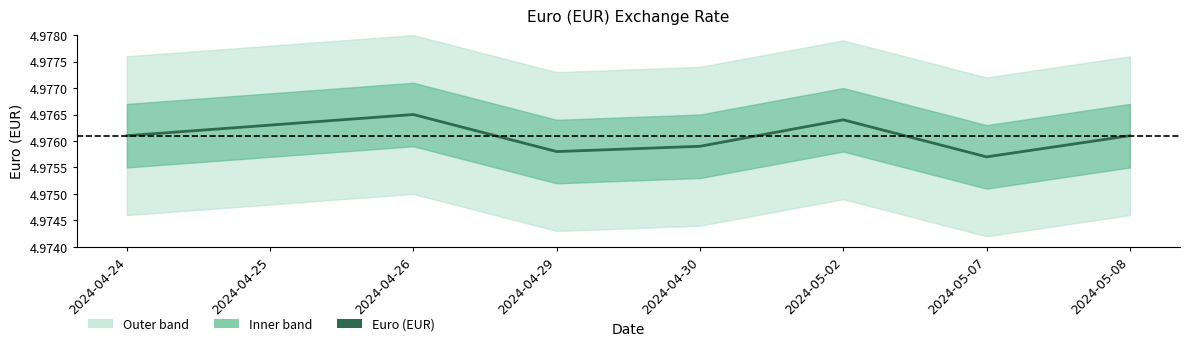

List the labels in order of value, largest first.

2024-04-26, 2024-05-02, 2024-04-25, 2024-04-24, 2024-05-08, 2024-04-30, 2024-04-29, 2024-05-07